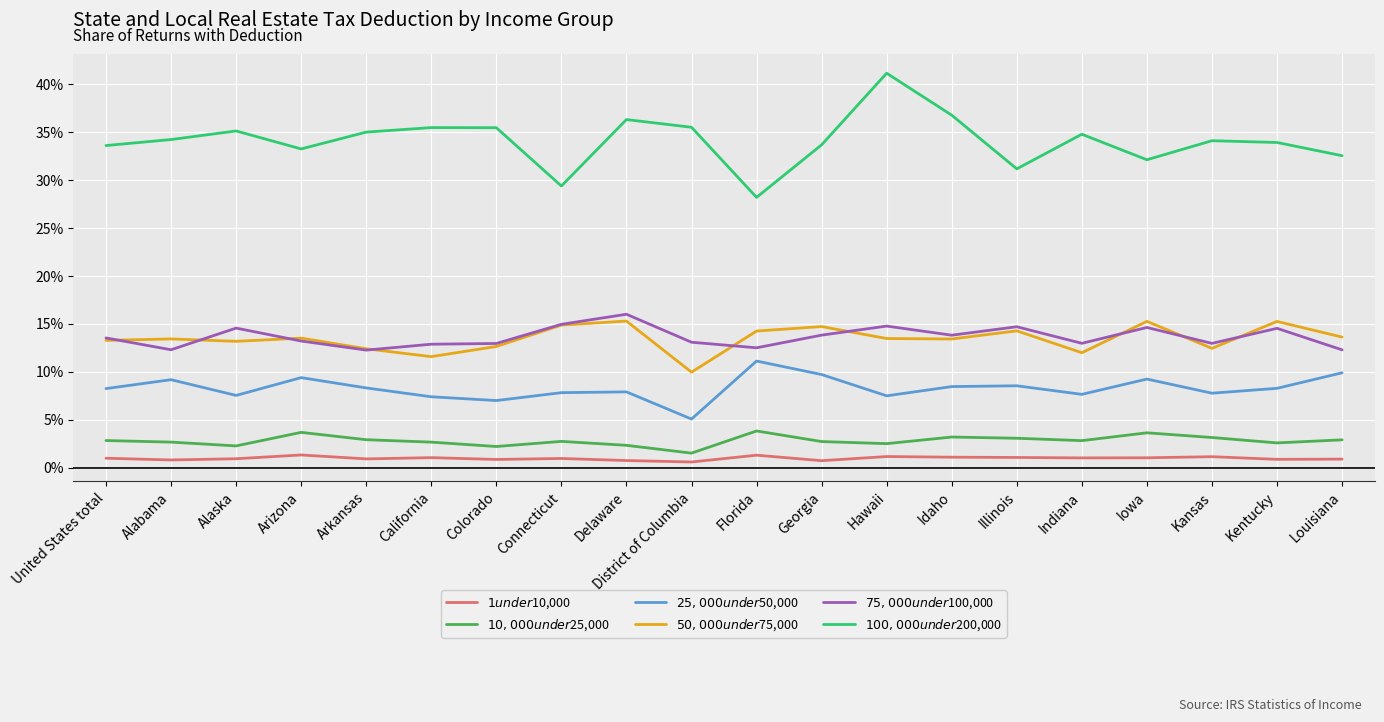

True or false: $10,000 under $25,000 has a value of 0.0 at Alabama.

True